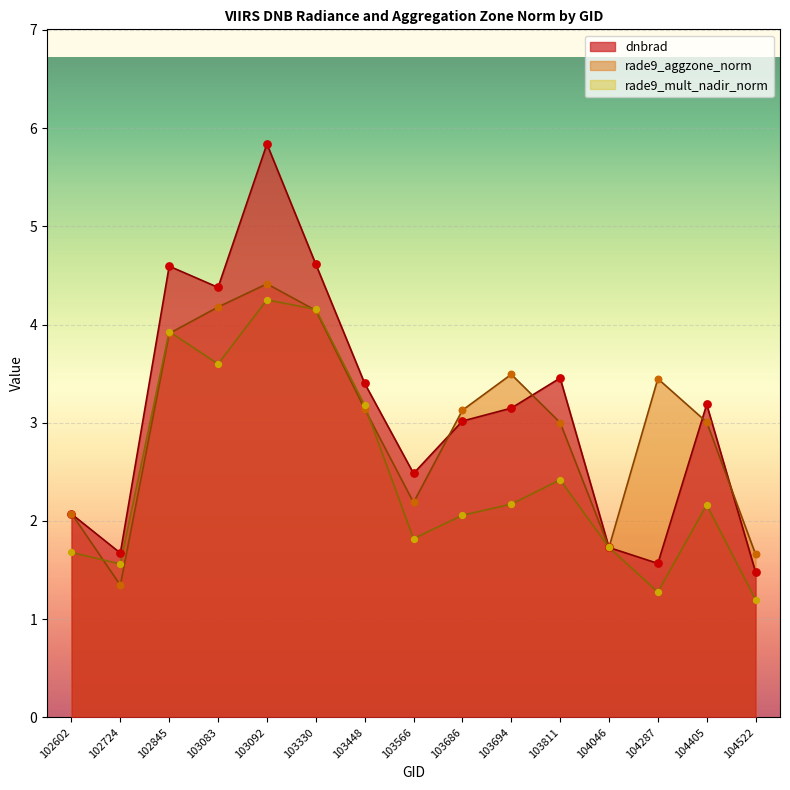

Which series has the largest Y range (max minus min)?

dnbrad